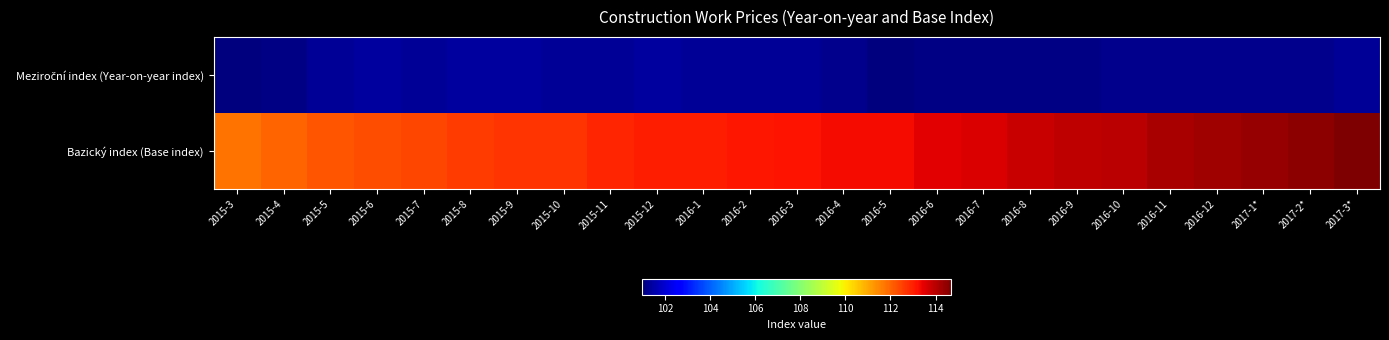

At how many categories does at least one series exceed 104?

25